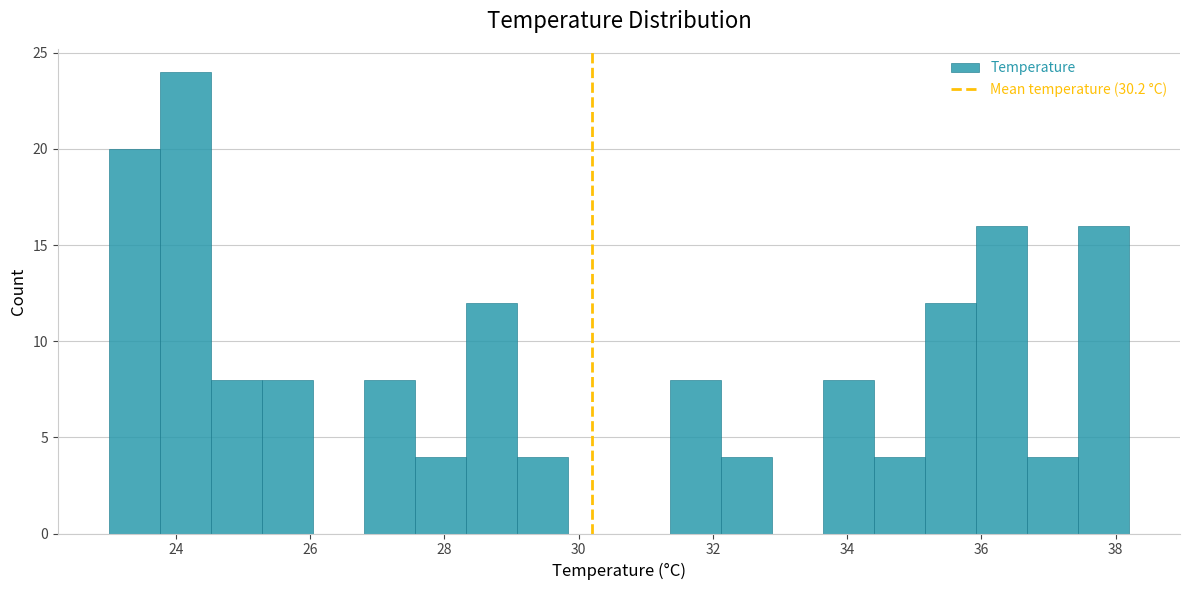

Around what value on the x-axis is the tallest bar? Give the approximate position of its centre, as read against the axis.

24.2